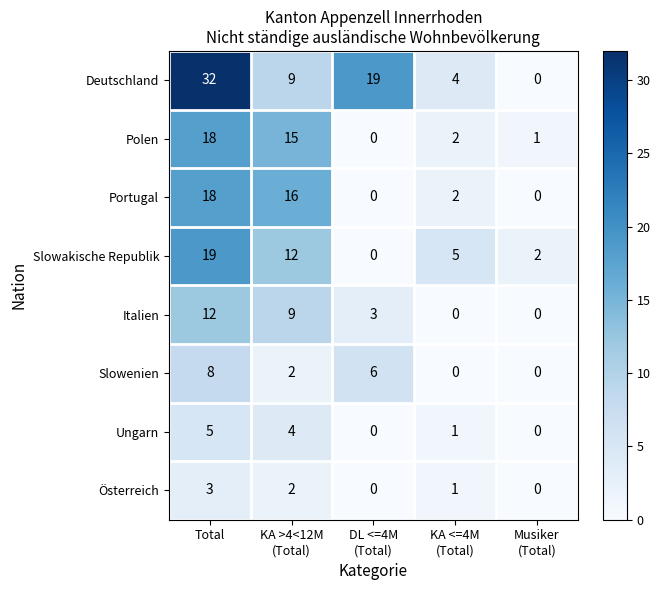

The Italien series shows 12 at Total. True or false?

True